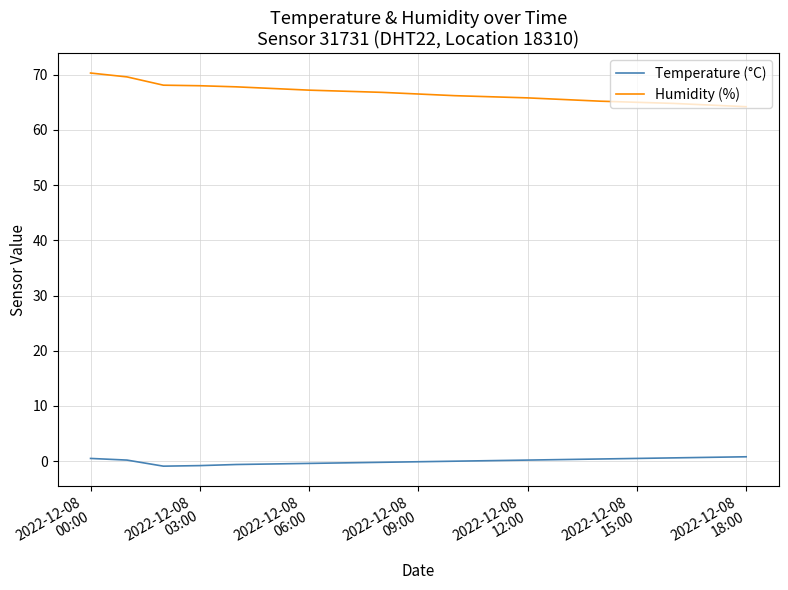

Which series has the largest total across all categories?

Humidity (%)